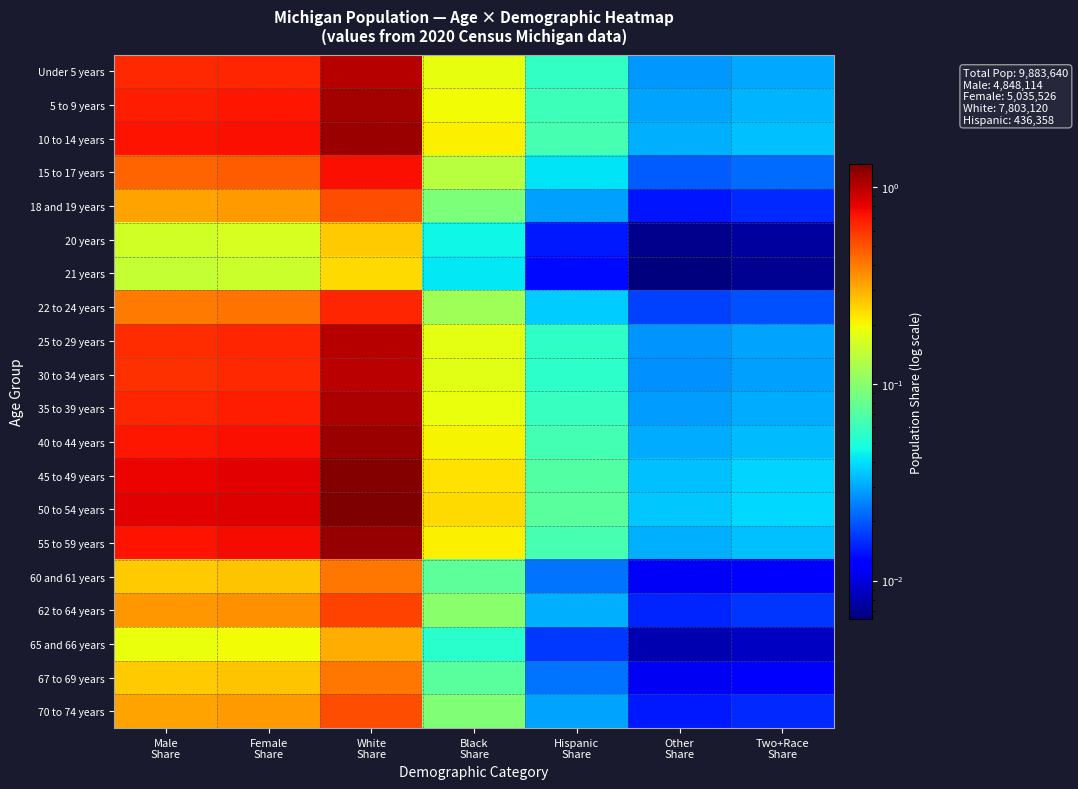

What is the maximum value shown in the chart?

1.3